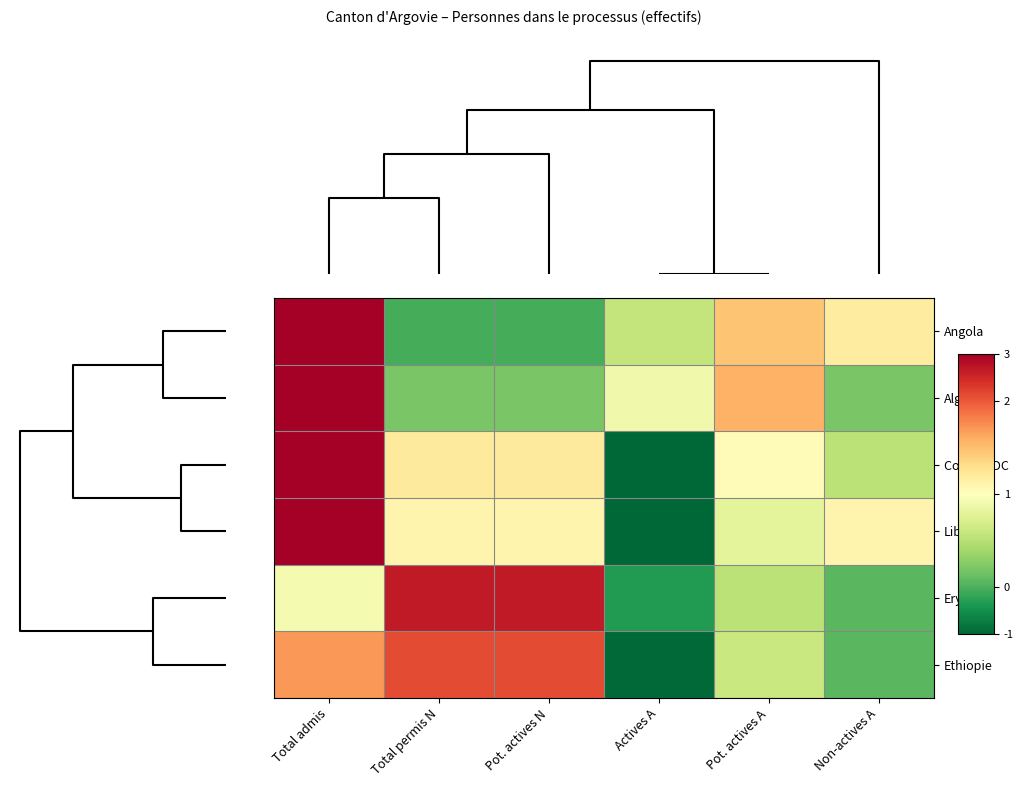

List the series in order of their peak value, lowest first.

Ethiopie, Erythrée, Libye, Congo RDC, Angola, Algérie